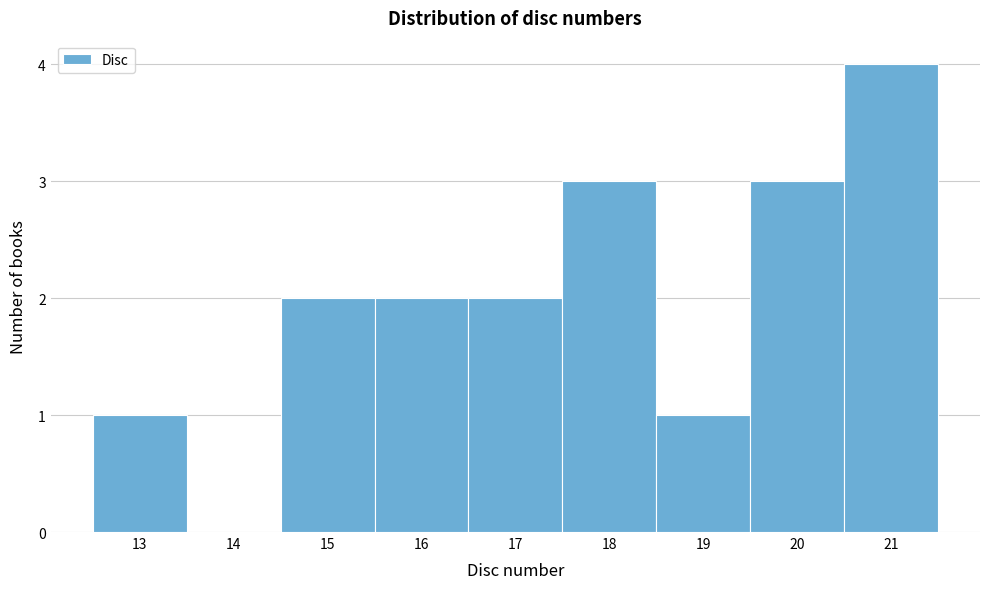

What is the height of the bar covering 19.5 to 20.5 on the x-axis? The values are not printed on the chart, so give them approximately, as read against the axis.

3